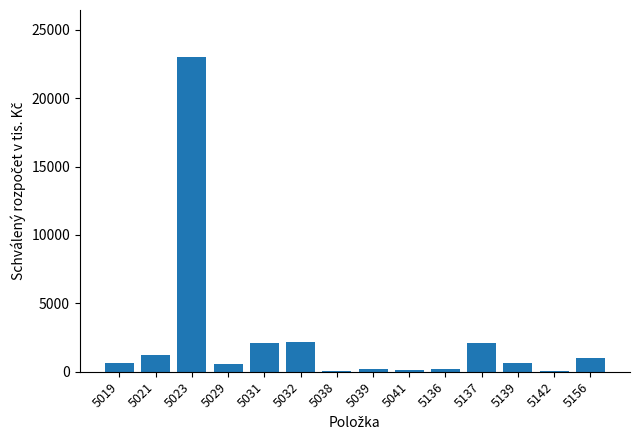

Between 5019 and 5031, which is larger?

5031